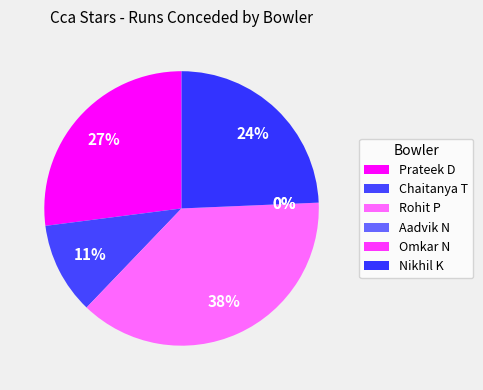

What is the change in value from Prateek D to Omkar N?

-10